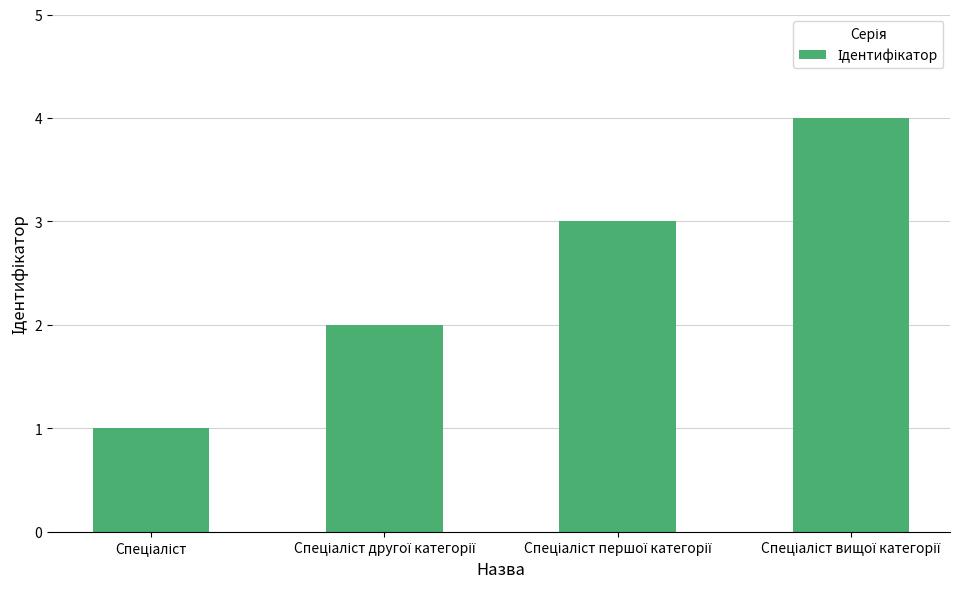

What is the sum of all values?

10